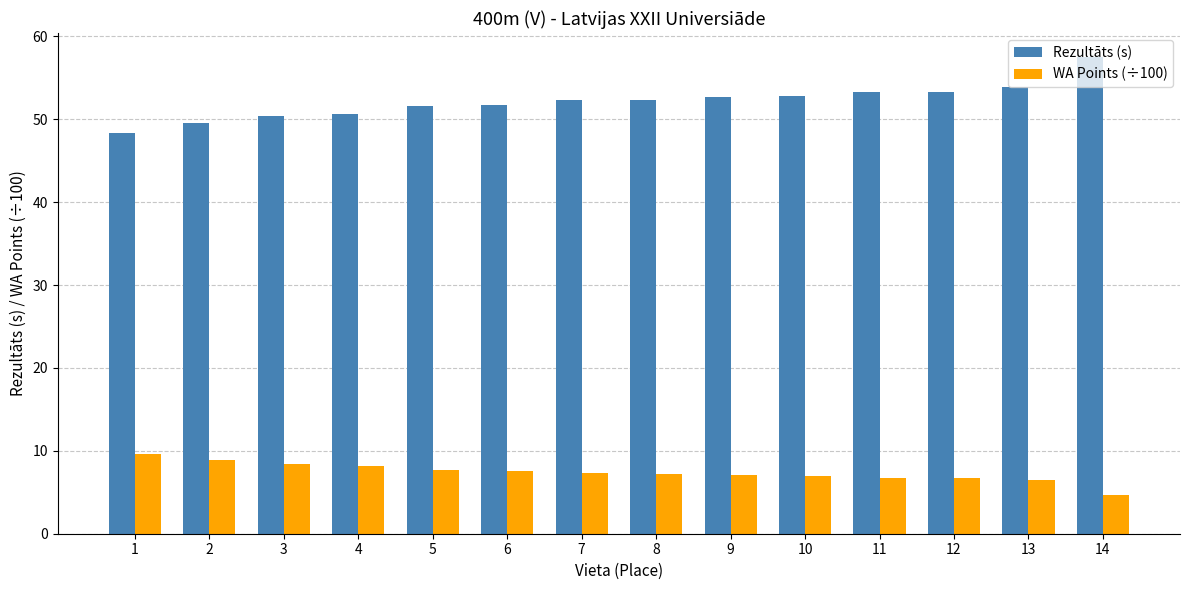

Which category has the highest value across all series?

14